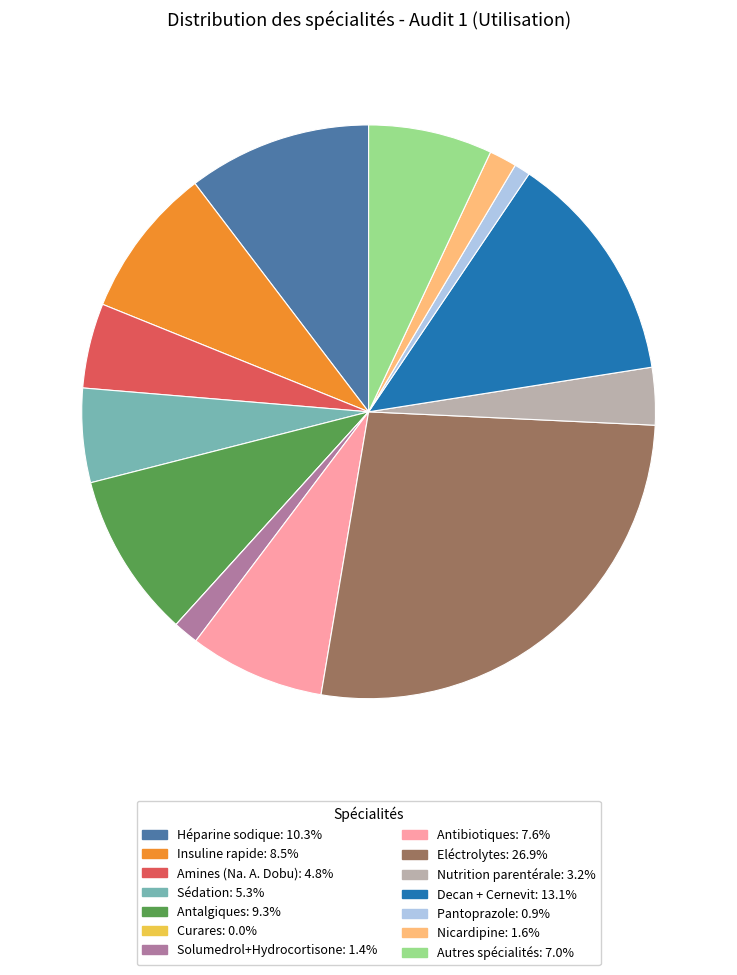

Which slice is the largest?

Eléctrolytes